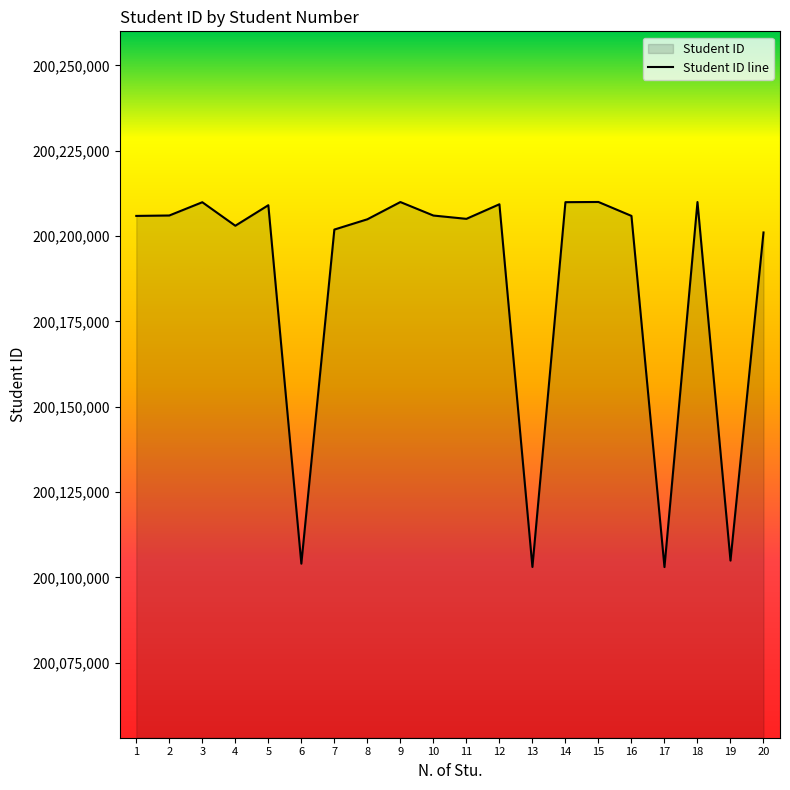

How many lines are shown in the chart?

1